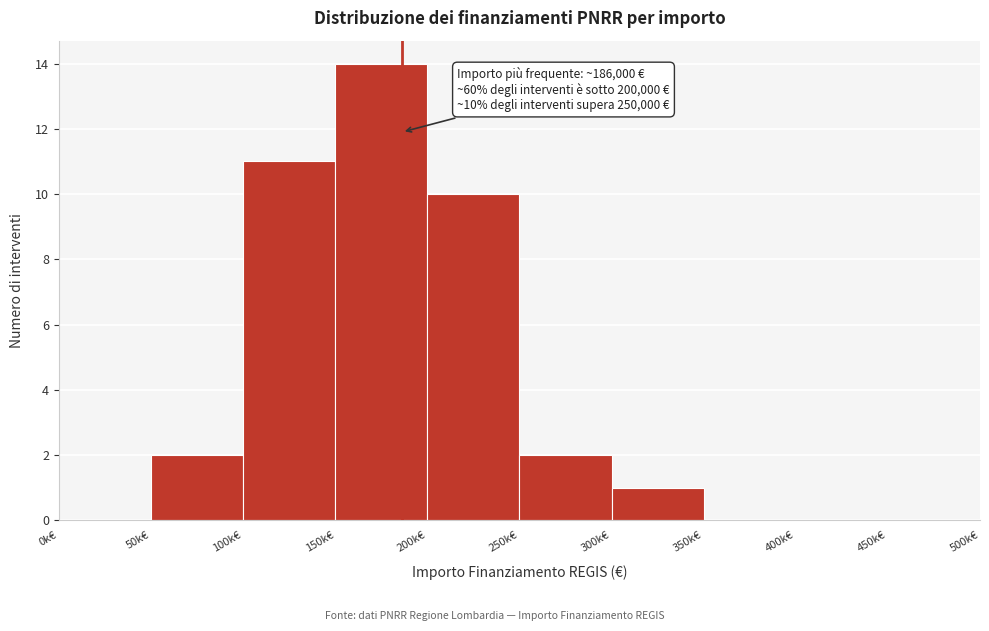

Reading left to right, extract all data points from this chart.

0k€=0	50k€=2	100k€=11	150k€=14	200k€=10	250k€=2	300k€=1	350k€=0	400k€=0	450k€=0